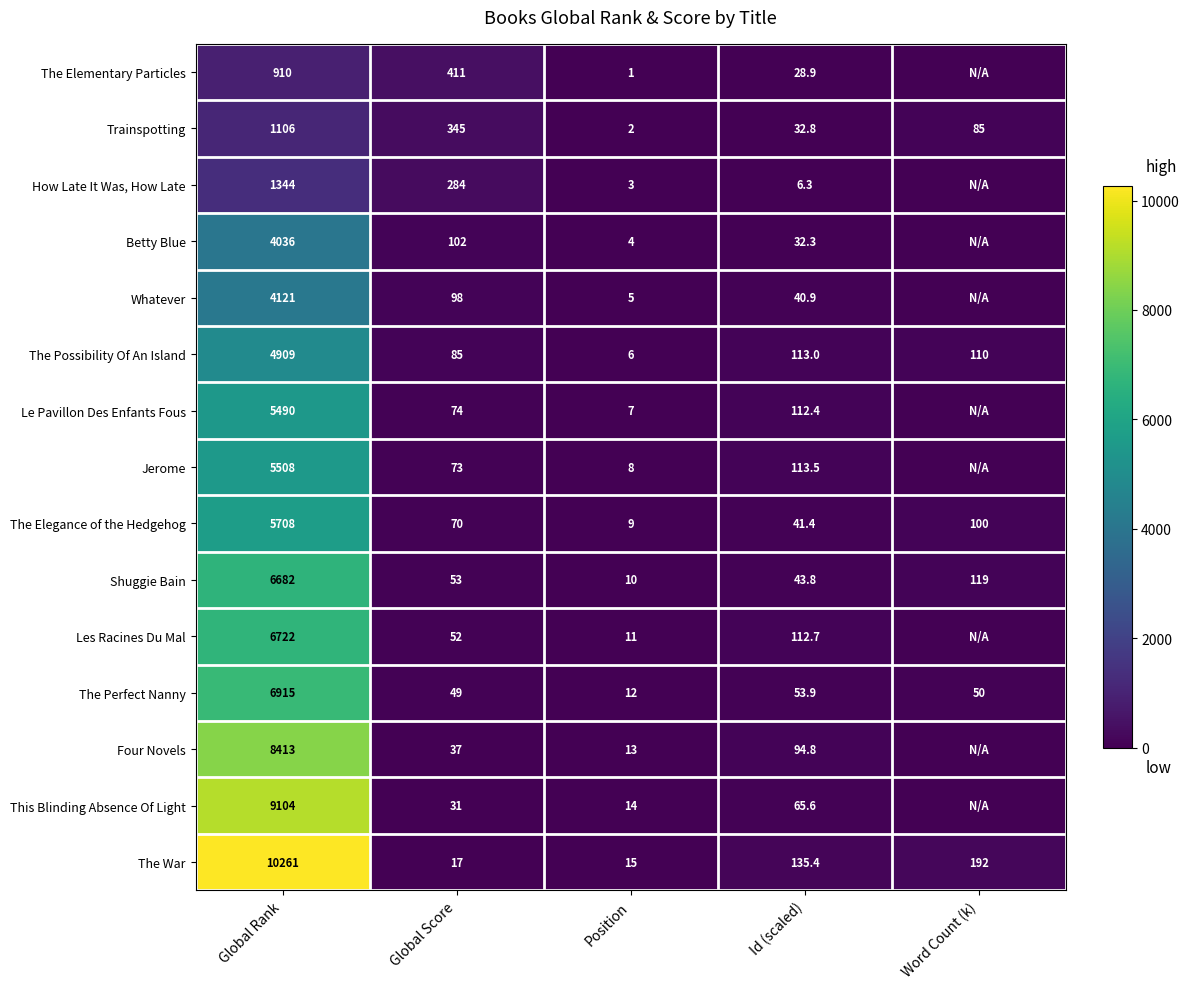

How many distinct data groups are displayed?

15